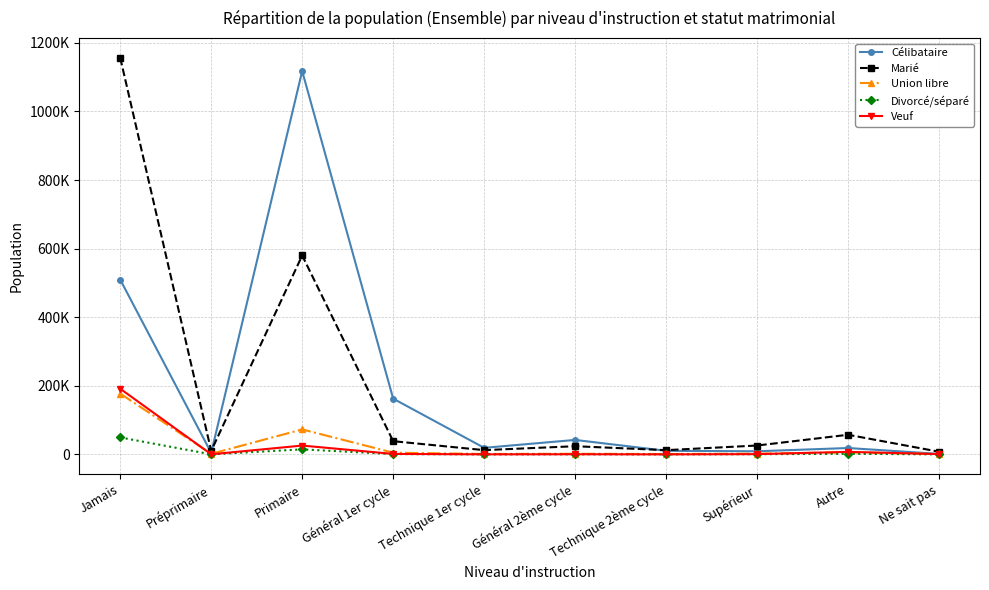

Is it true that Veuf equals 453 at Technique 1er cycle?

False